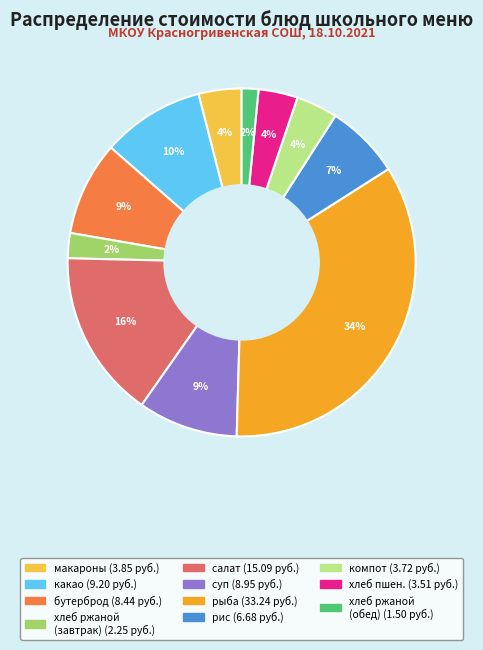

Does any single category account for the majority?

No